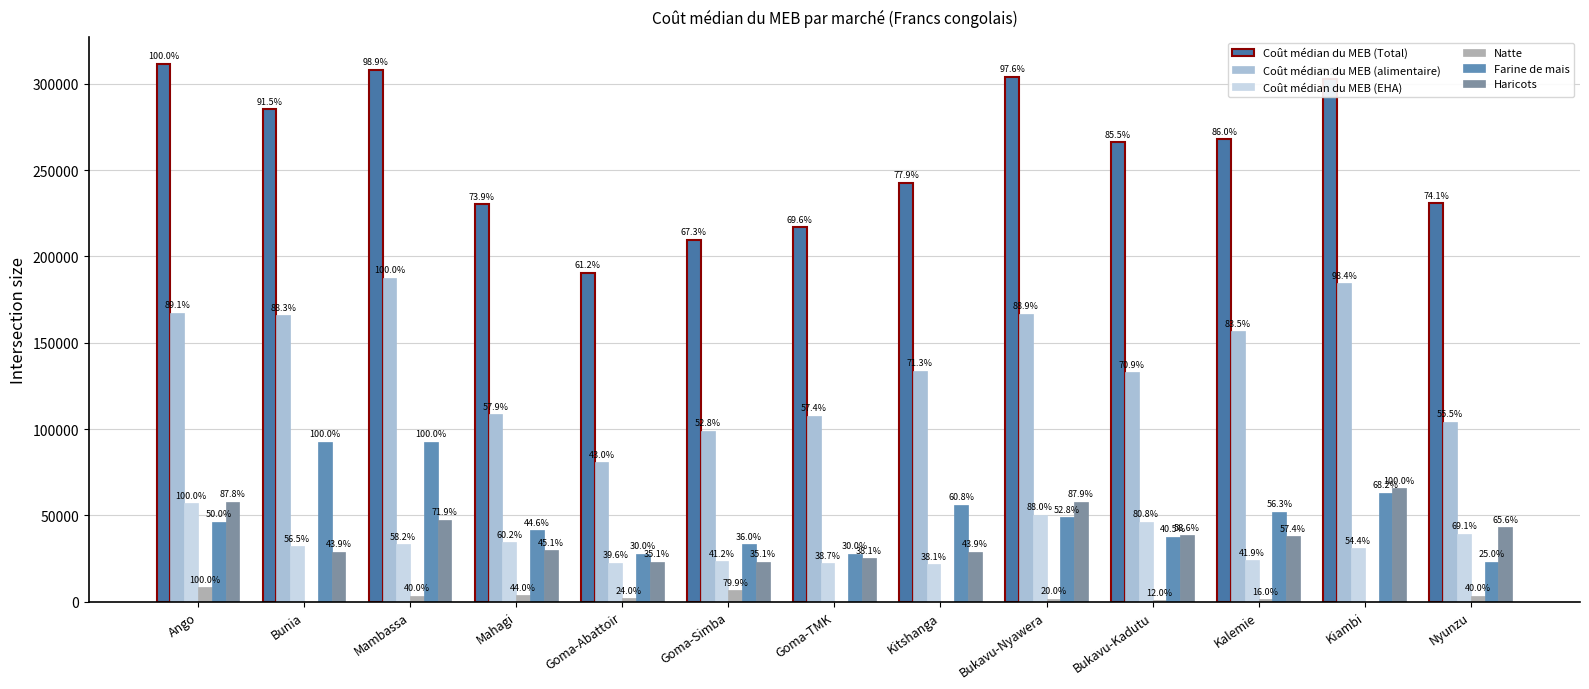

How many groups of bars are there?

13